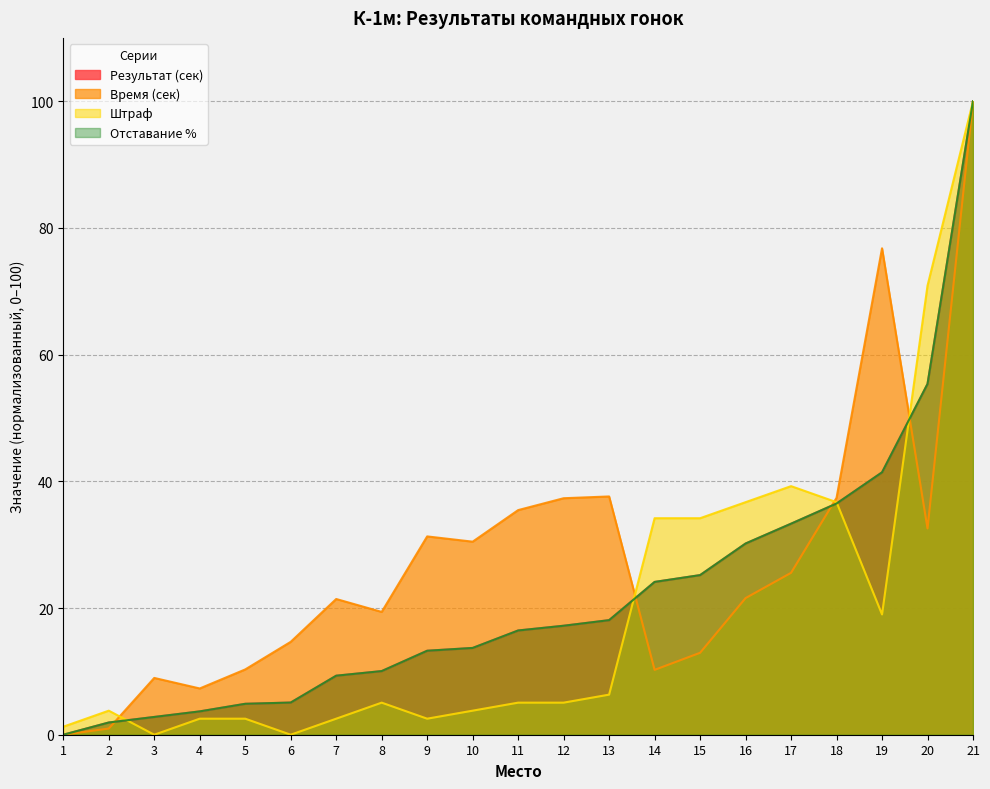

What is the sum of all Время (сек) values?

572.2